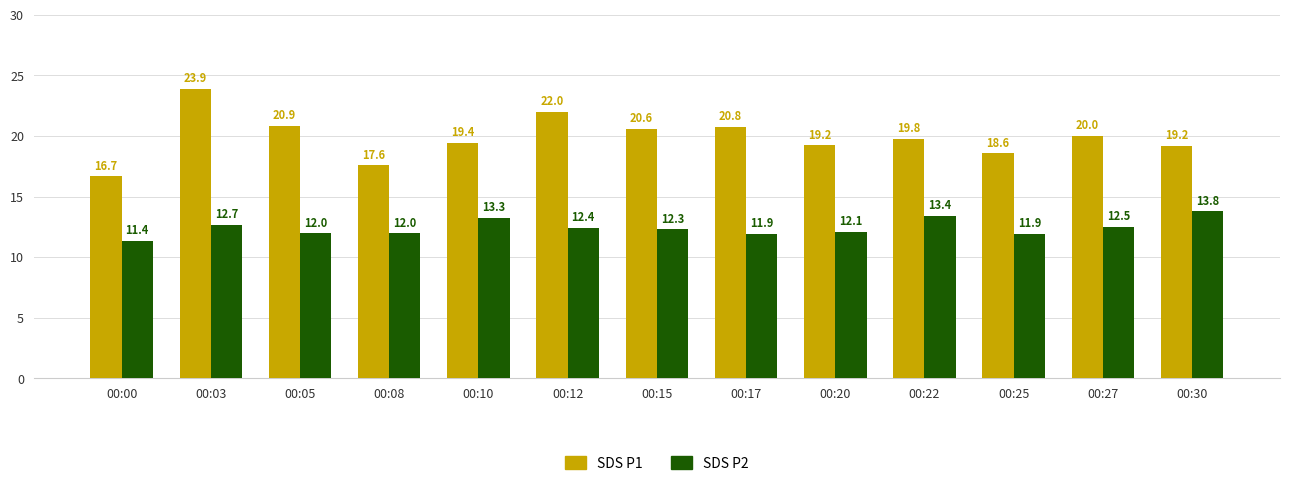

How many series are shown in this chart?

2